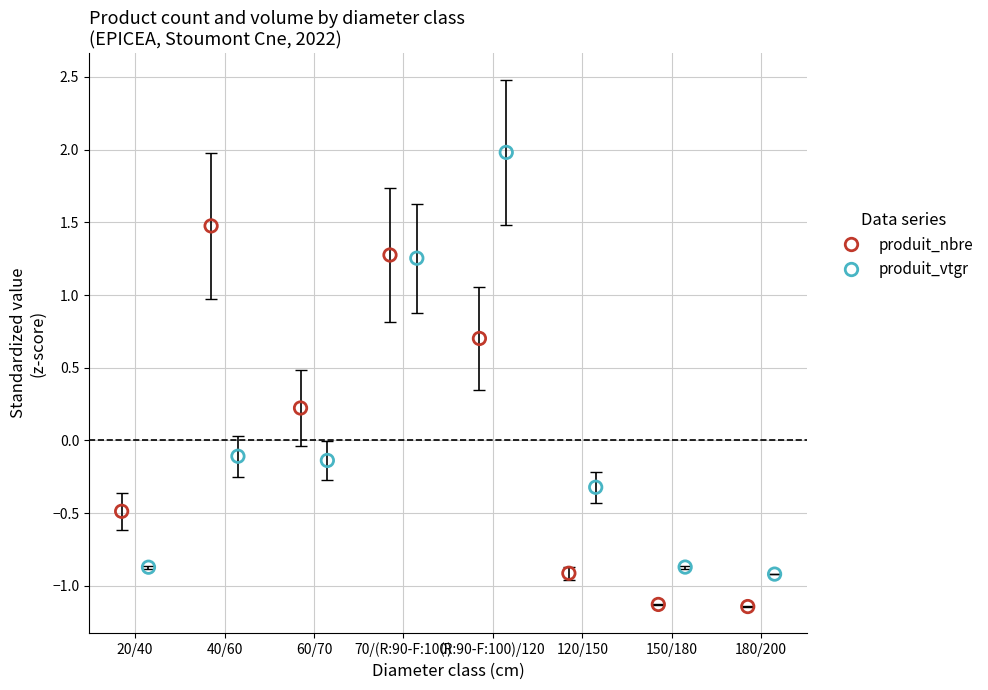

Which series contains the highest Y value?

produit_vtgr